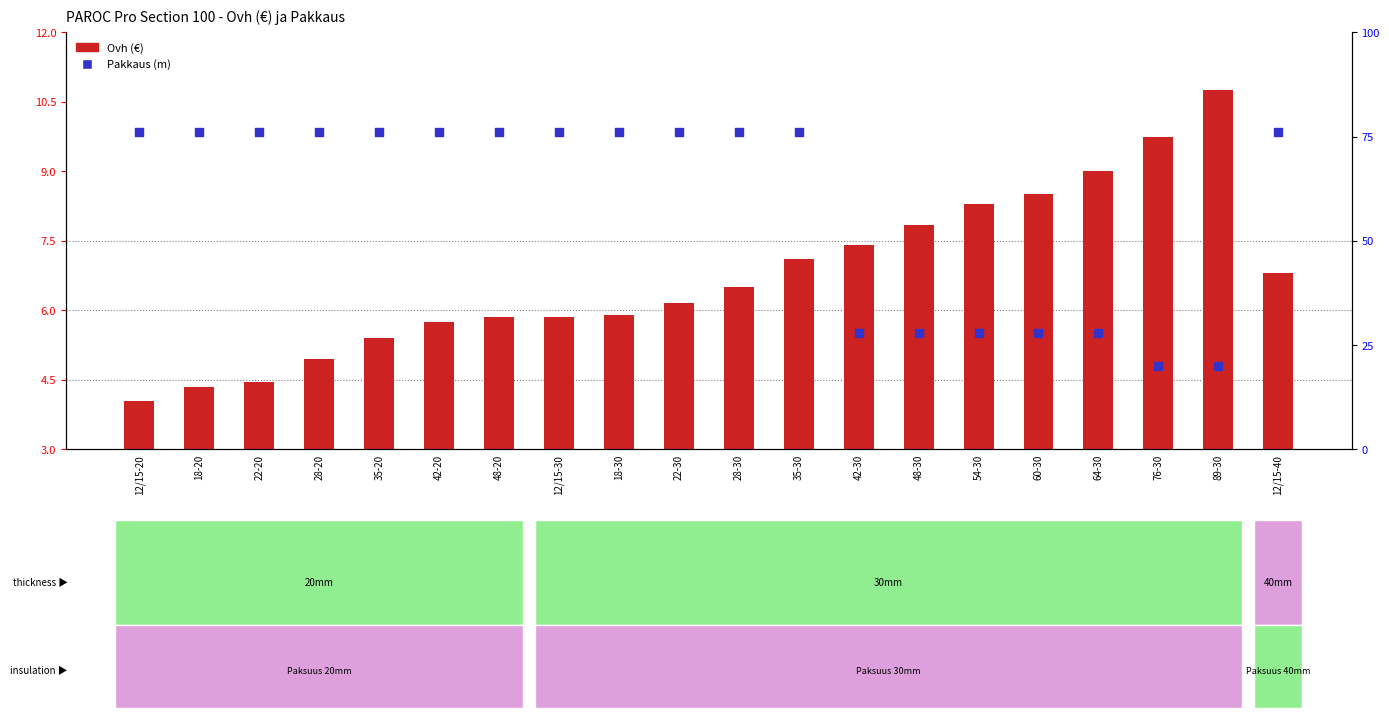

Is the value of Ovh (€) at 48-20 greater than the value of Pakkaus at 18-20?

No